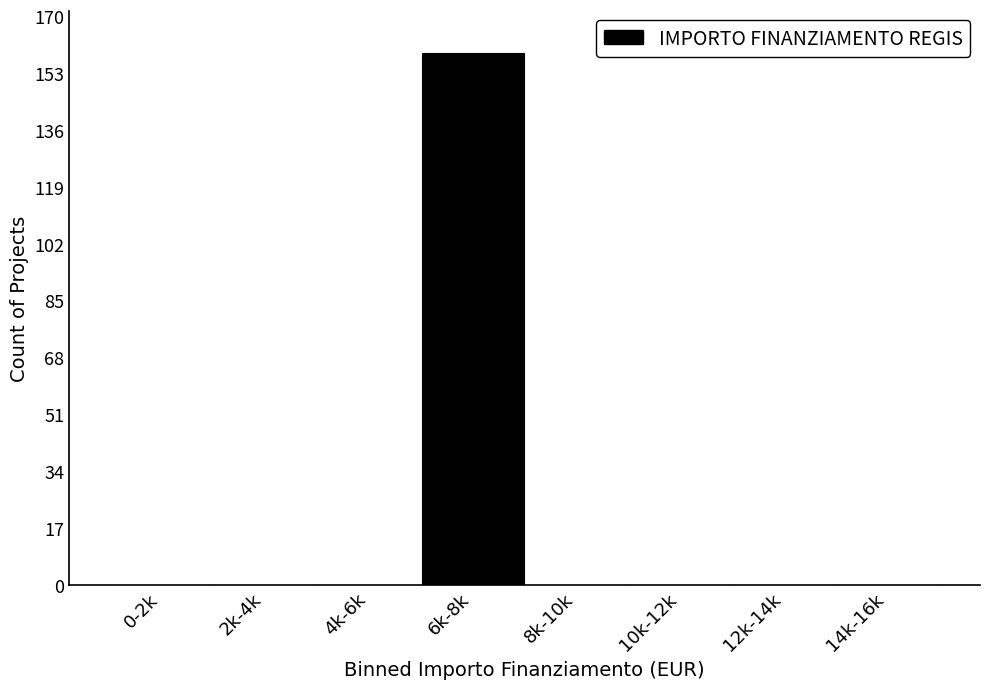

Reading left to right, what are all the values shown in this chart?

0-2k=0	2k-4k=0	4k-6k=0	6k-8k=159	8k-10k=0	10k-12k=0	12k-14k=0	14k-16k=0